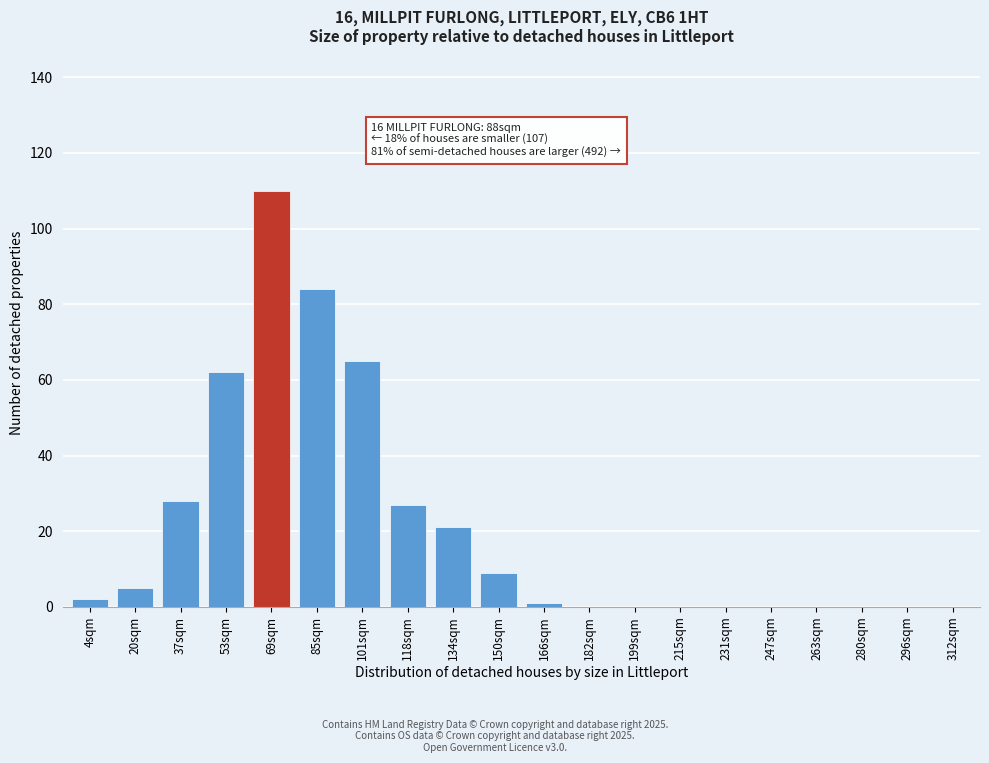

Reading left to right, transcribe all the data shown in this chart.

4sqm=2	20sqm=5	37sqm=28	53sqm=62	69sqm=110	85sqm=84	101sqm=65	118sqm=27	134sqm=21	150sqm=9	166sqm=1	182sqm=0	199sqm=0	215sqm=0	231sqm=0	247sqm=0	263sqm=0	280sqm=0	296sqm=0	312sqm=0